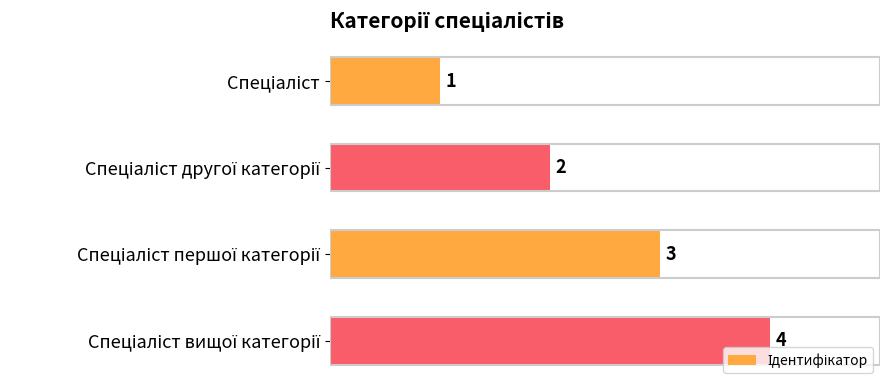

How many values are between 2 and 4?

3